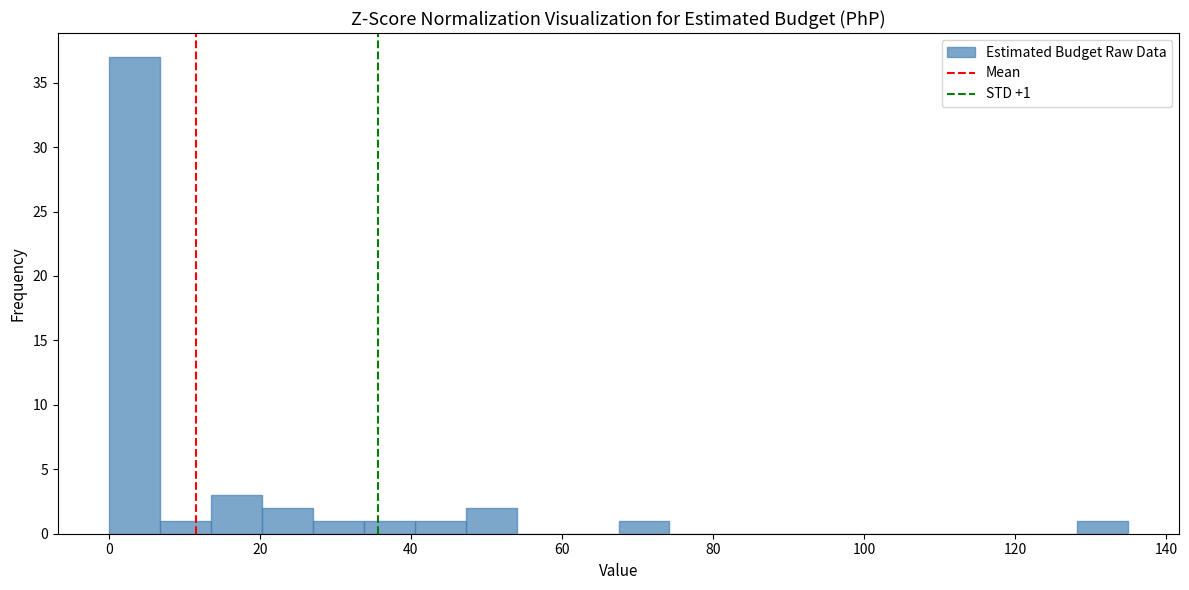

Around what value on the x-axis is the tallest bar? Give the approximate position of its centre, as read against the axis.

4